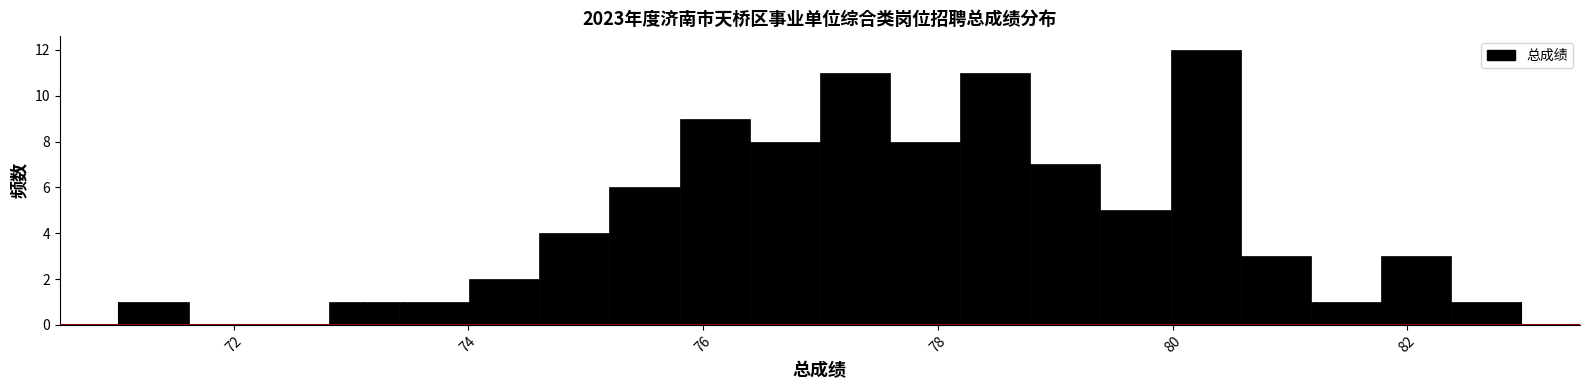

Read against the x-axis, roughly where is the centre of the tallest bar?

80.2